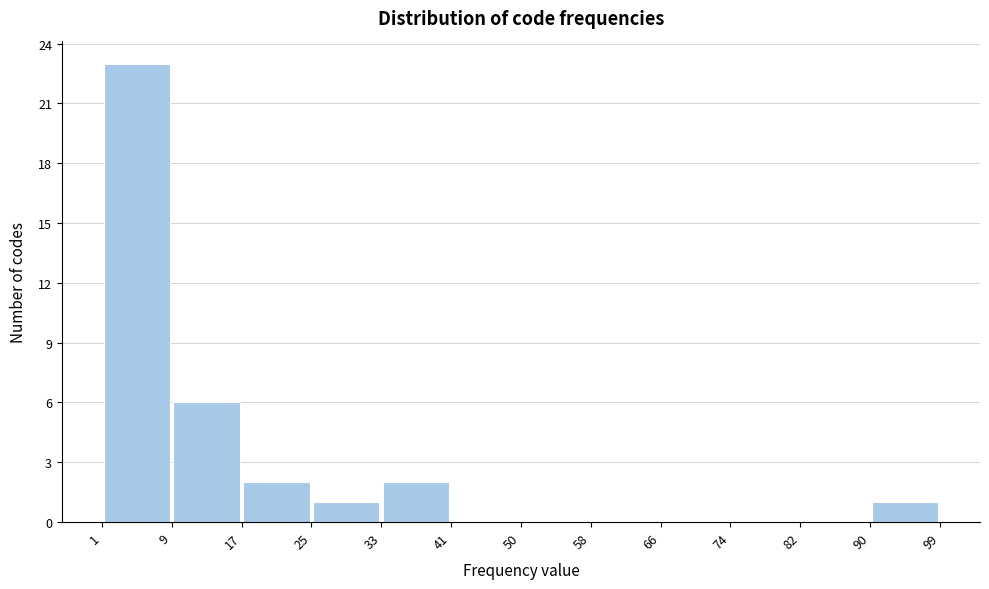

Reading left to right, transcribe this chart: for each bar, give the range it covers on the x-axis and its height. The values are not printed on the chart, so give them approximately, as read against the axis.

1 to 9: 23
9 to 17: 6
17 to 25: 2
25 to 33: 1
33 to 41: 2
41 to 50: 0
50 to 58: 0
58 to 66: 0
66 to 74: 0
74 to 82: 0
82 to 90: 0
90 to 99: 1